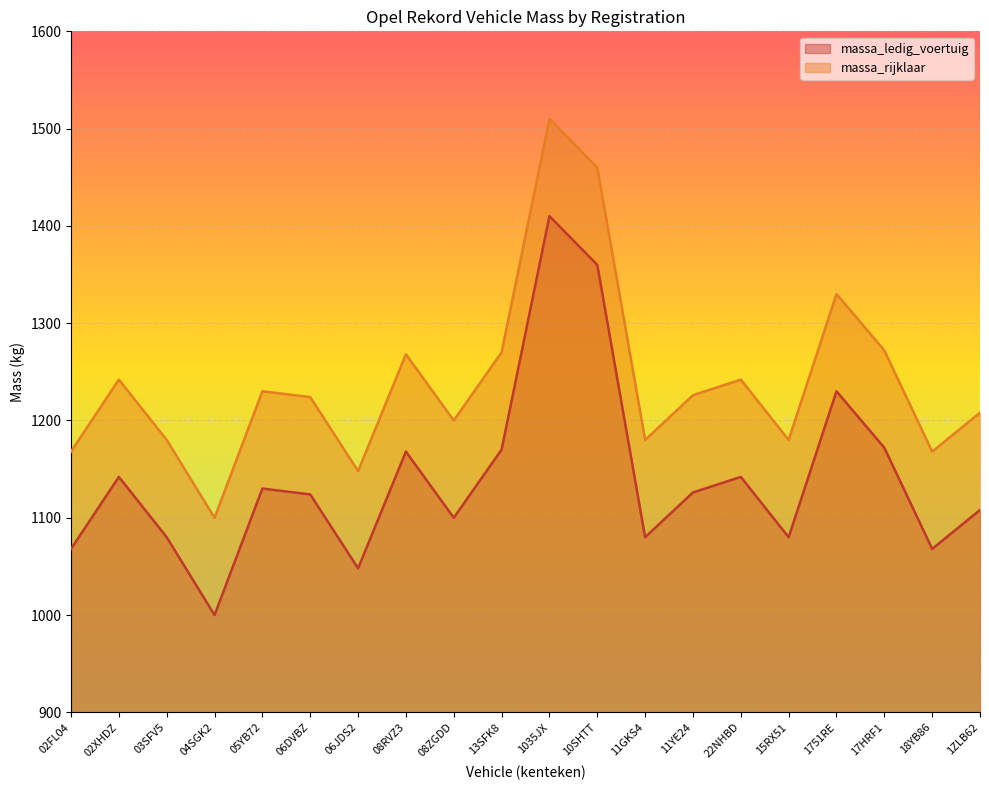

What are all the series names shown in the legend?

massa_ledig_voertuig, massa_rijklaar